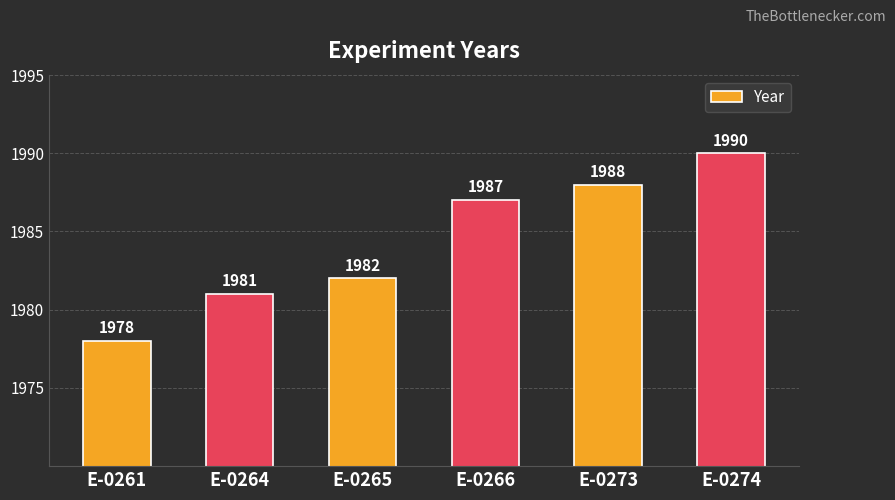

Rank the categories by value from highest to lowest.

E-0274, E-0273, E-0266, E-0265, E-0264, E-0261